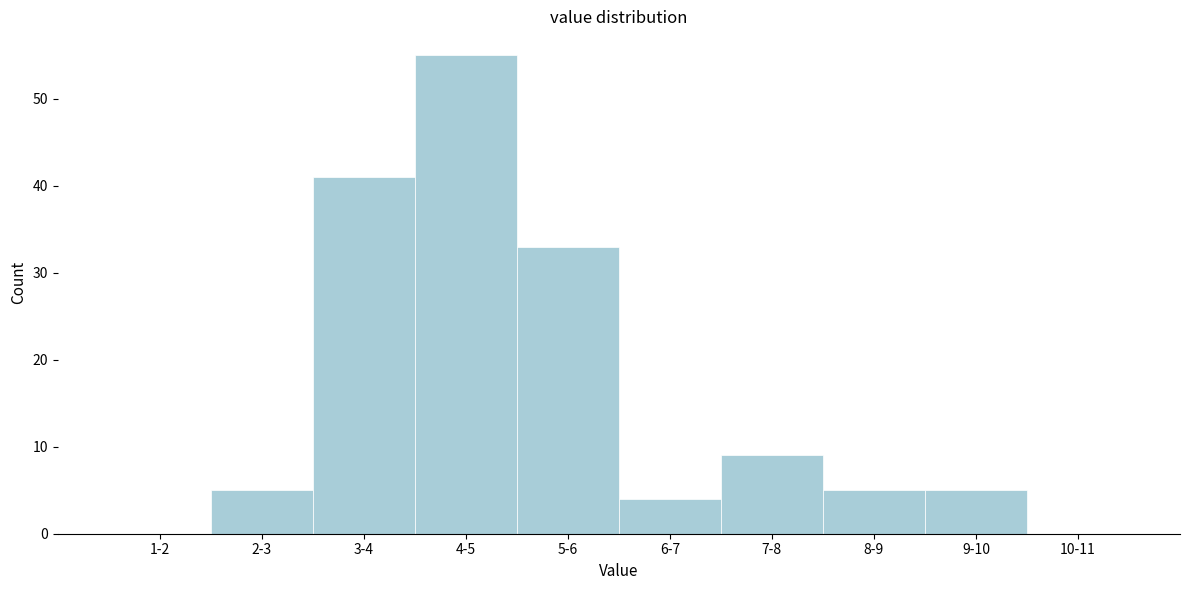

Reading left to right, extract all data points from this chart.

1-2=0	2-3=5	3-4=41	4-5=55	5-6=33	6-7=4	7-8=9	8-9=5	9-10=5	10-11=0